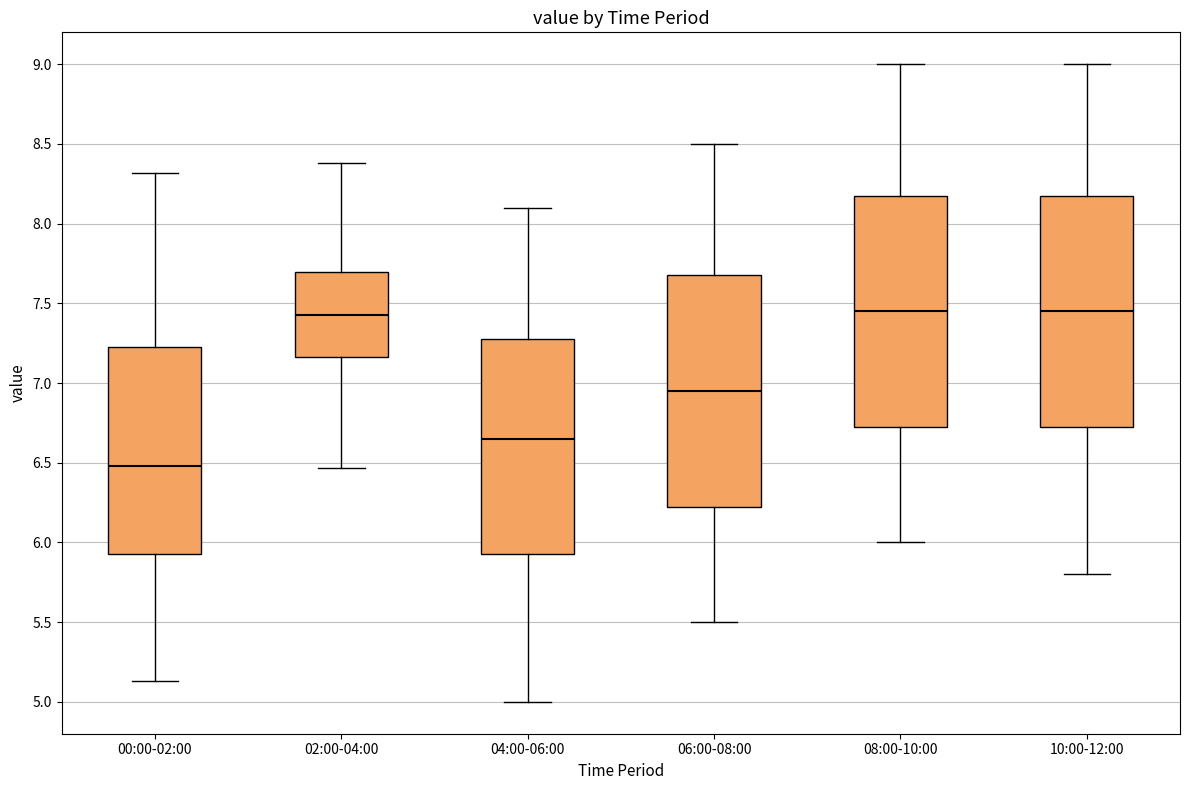

Which box's median line is the lowest?

00:00-02:00